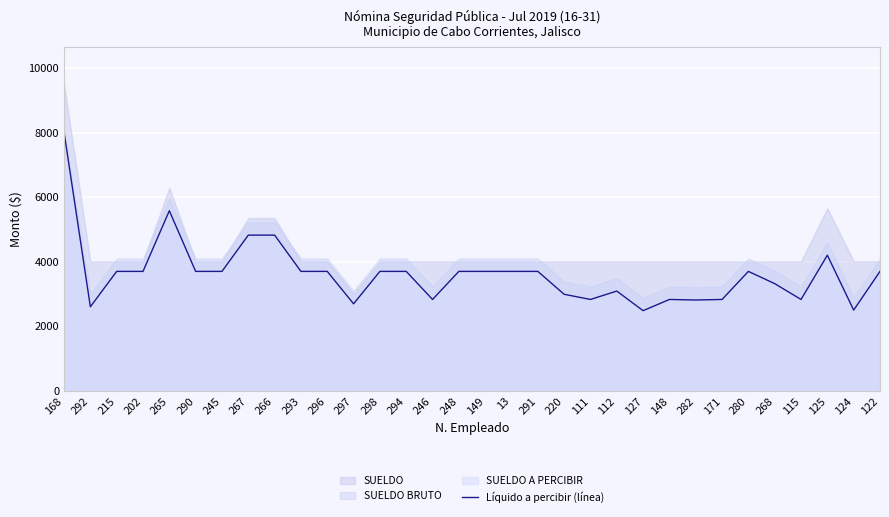

Reading right to left, transcribe all the data shown in this chart.

3707.4	2507.4	4209.1	2837.4	3327.4	3707.4	2837.4	2820.4	2837.4	2489.4	3097.4	2837.4	2997.4	3707.4	3707.4	3707.4	3707.4	2837.4	3707.4	3707.4	2702.5	3707.4	3707.4	4832.0	4832.0	3707.4	3707.4	5588.1	3707.4	3707.4	2610.4	8029.4